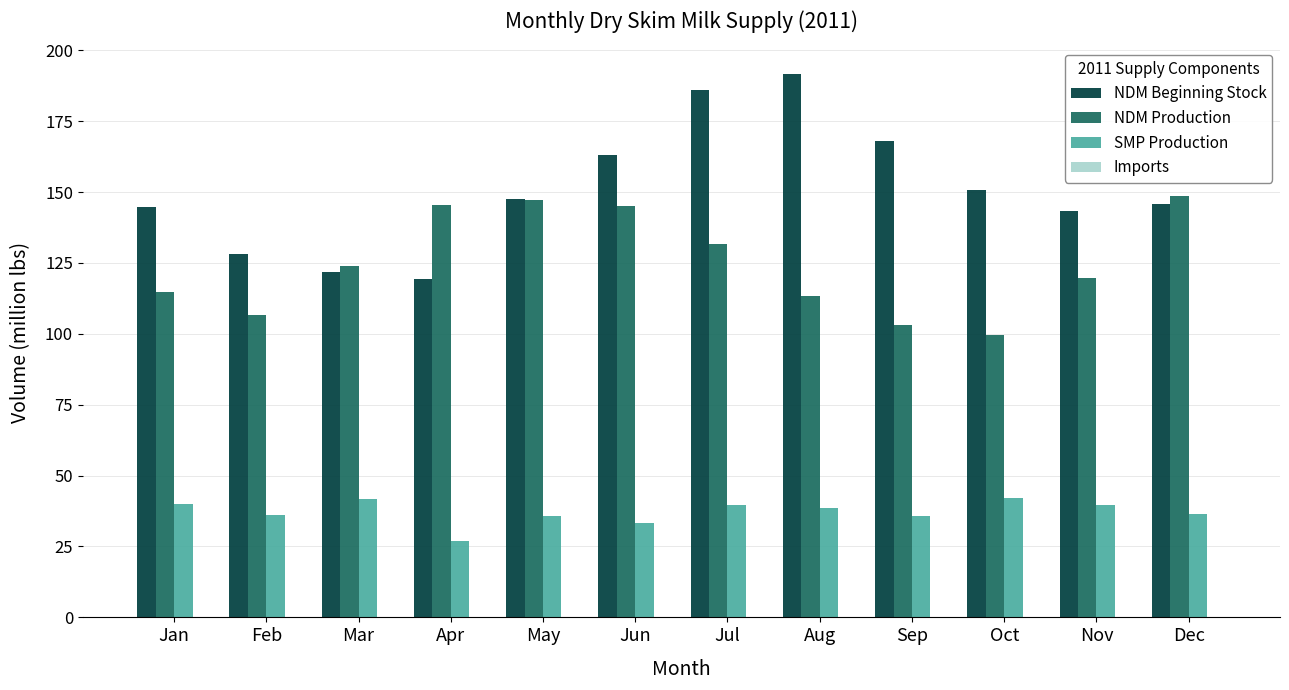

How many series are shown in this chart?

4